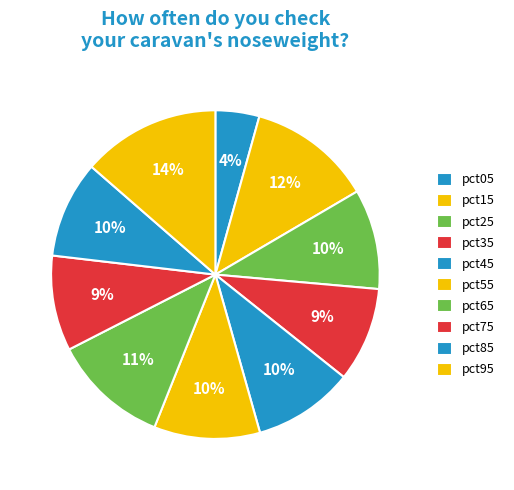

Does pct55 represent more than half of the total?

No